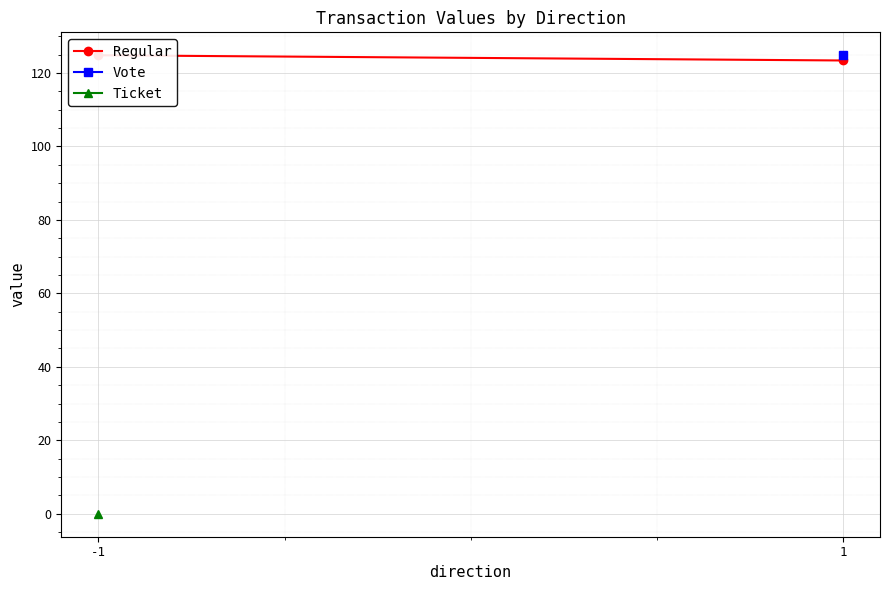

The value at 1 is 123.4. True or false?

True